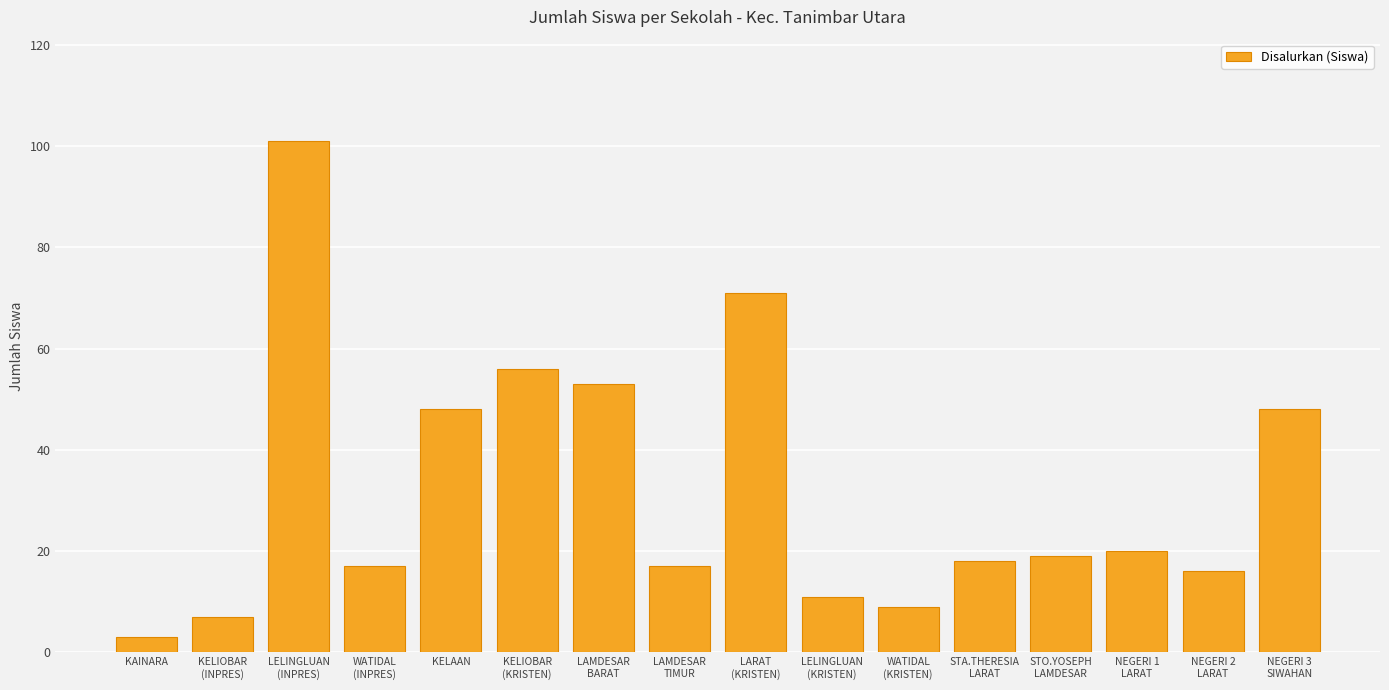

How many categories are shown in the chart?

16